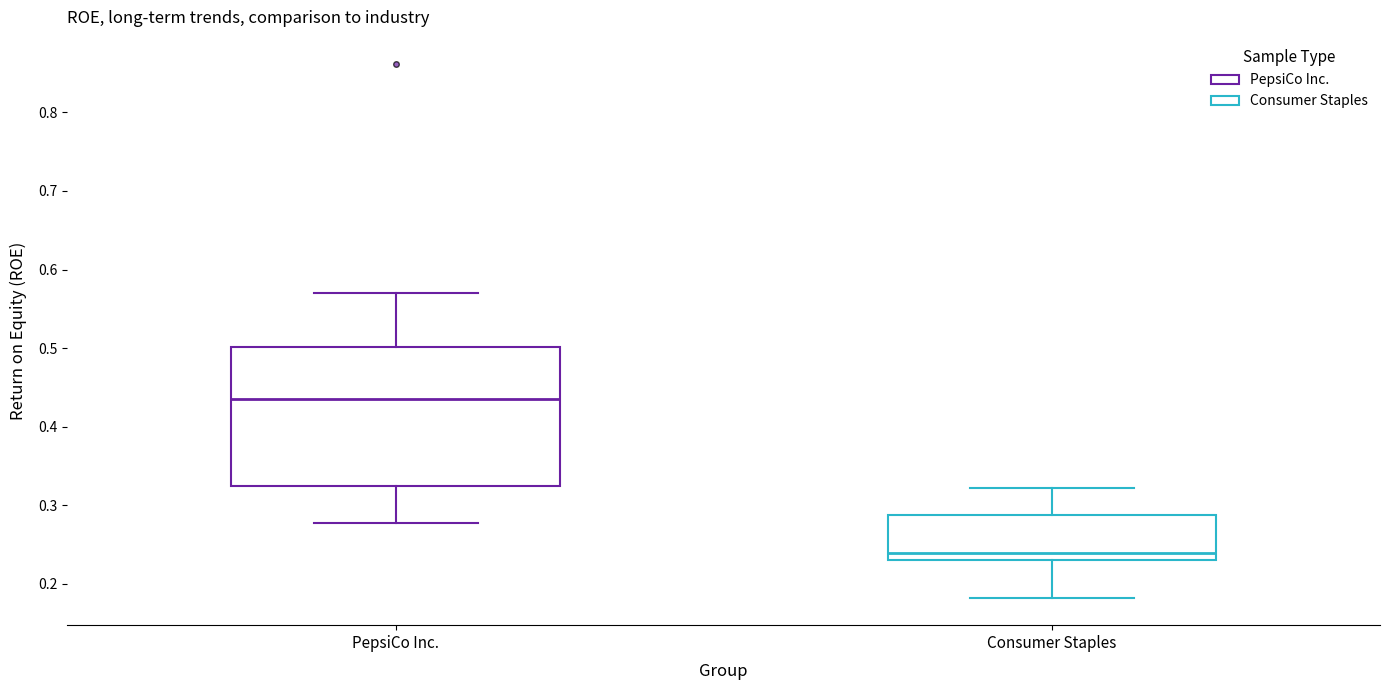

Reading left to right, transcribe this box plot: for each box, give where its median line is, the range the box spans, and where its two whiskers end, as read against the y-axis. The values are not printed on the chart, so give them approximately, as read against the axis.

PepsiCo Inc.: median 0.44, box 0.32 to 0.50, whiskers 0.28 to 0.57
Consumer Staples: median 0.24, box 0.23 to 0.29, whiskers 0.18 to 0.32